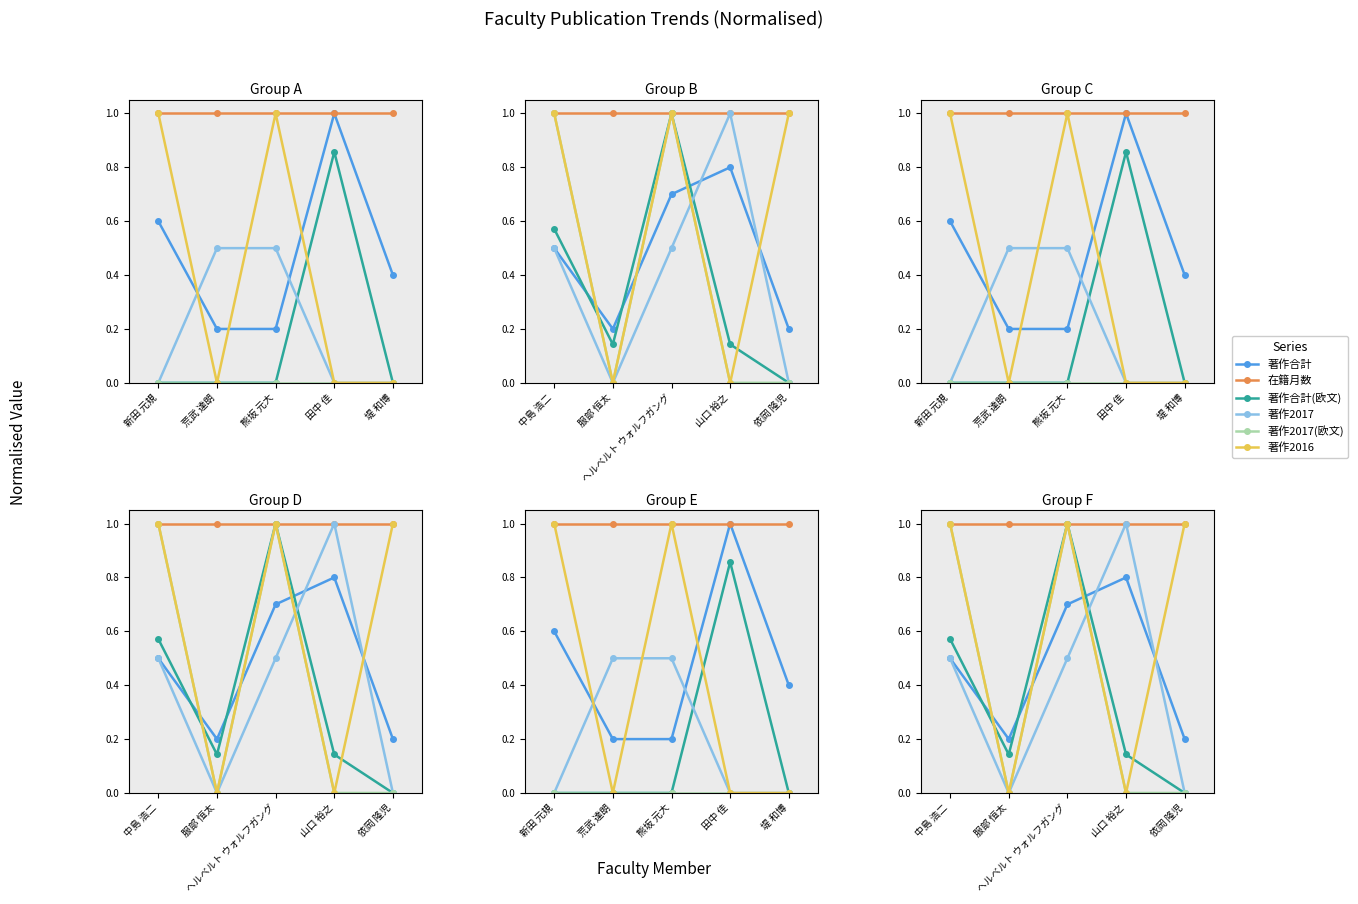

Which series has the largest total across all categories?

在籍月数